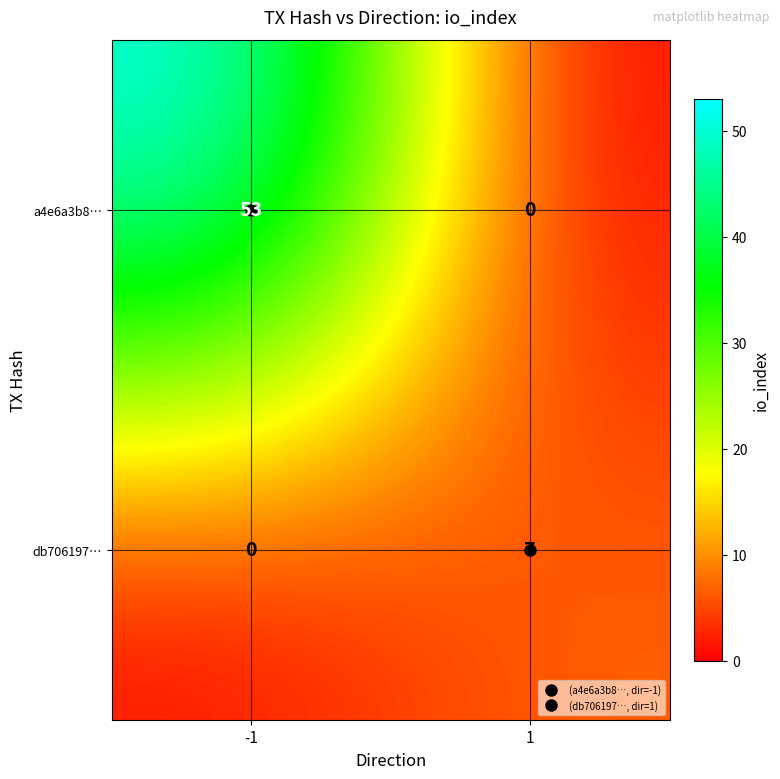

What is the maximum value for db706197…?

7